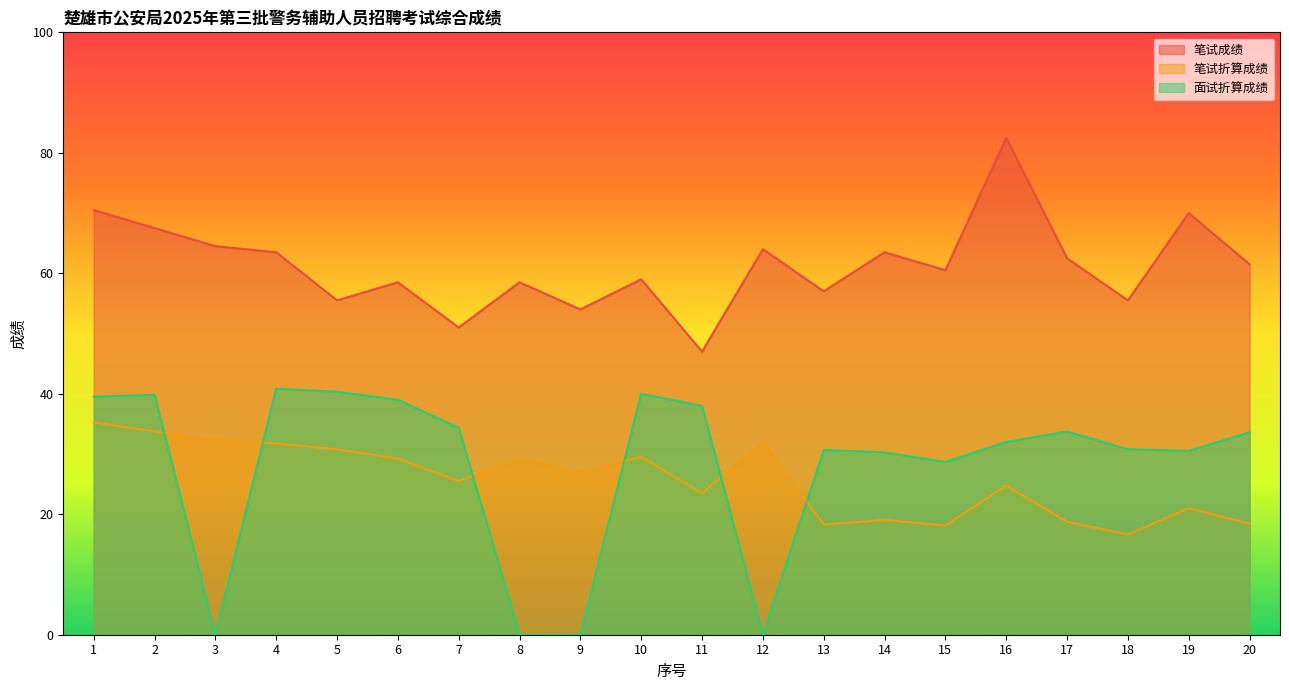

How many data points in 面试折算成绩 are above 33?

10